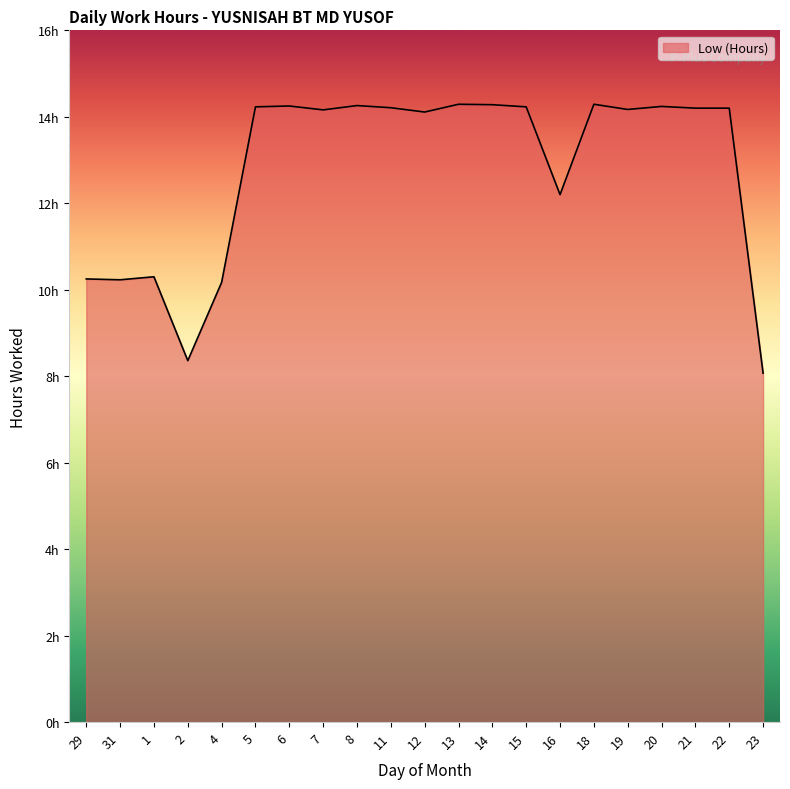

Reading left to right, transcribe all the data shown in this chart.

10.2	10.2	10.3	8.4	10.2	14.2	14.2	14.2	14.3	14.2	14.1	14.3	14.3	14.2	12.2	14.3	14.2	14.2	14.2	14.2	8.1